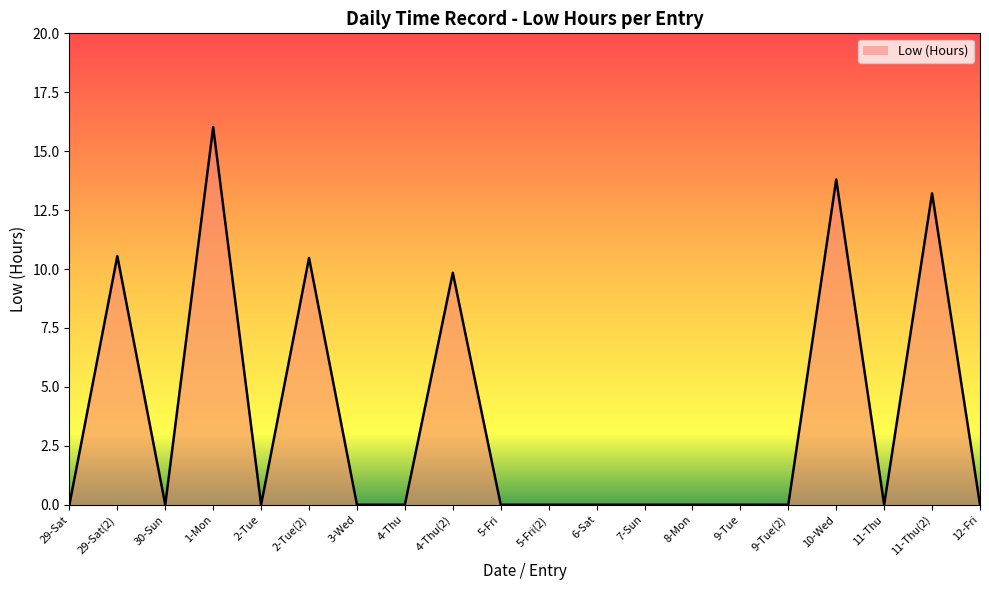

True or false: the data shows 0.0 at 8-Mon.

True